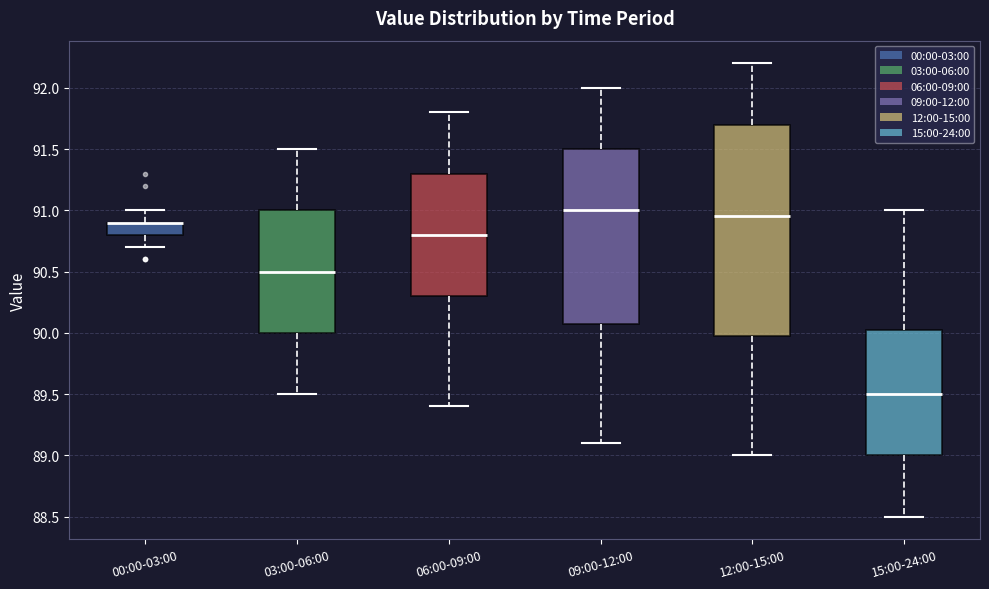

Where does the median line of the box for 03:00-06:00 sit on the y-axis? The values are not printed on the chart, so give them approximately, as read against the axis.

90.50